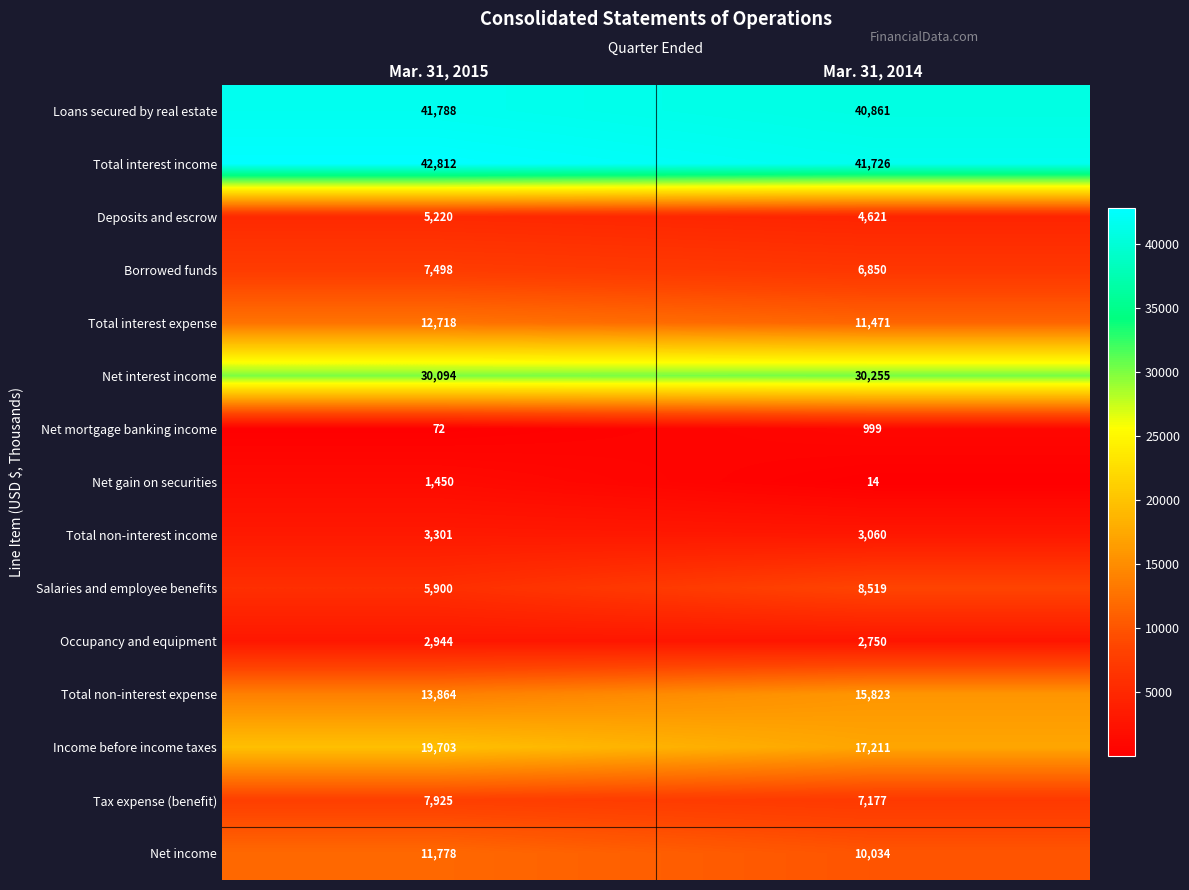

What is the total value across all series at Mar. 31, 2014?

201371